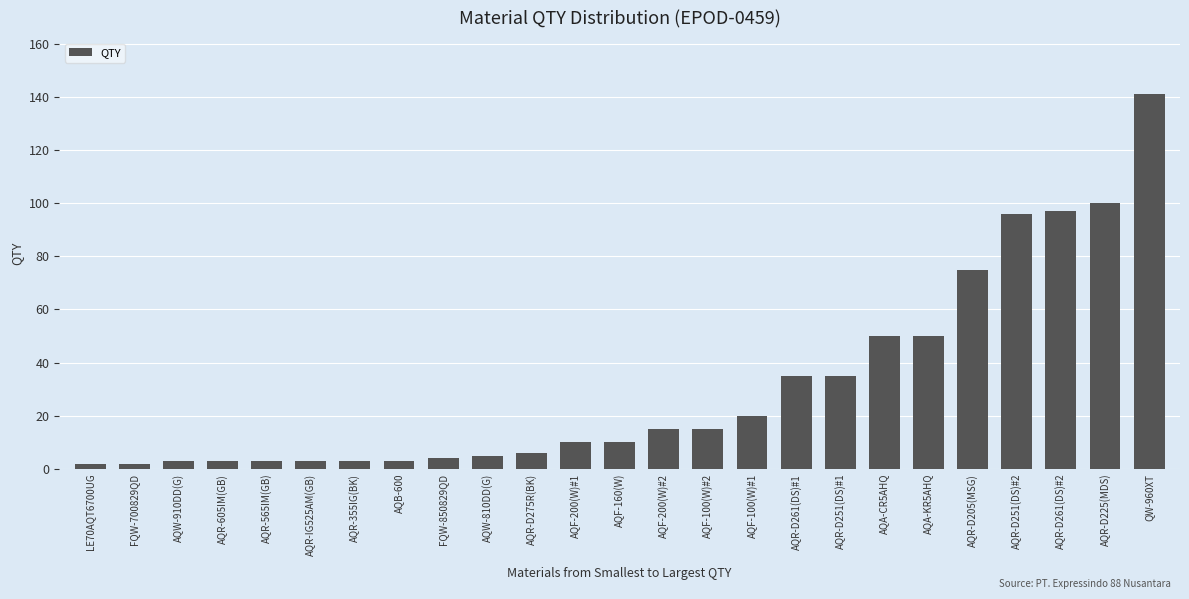

What is the difference between the maximum and minimum values?

139